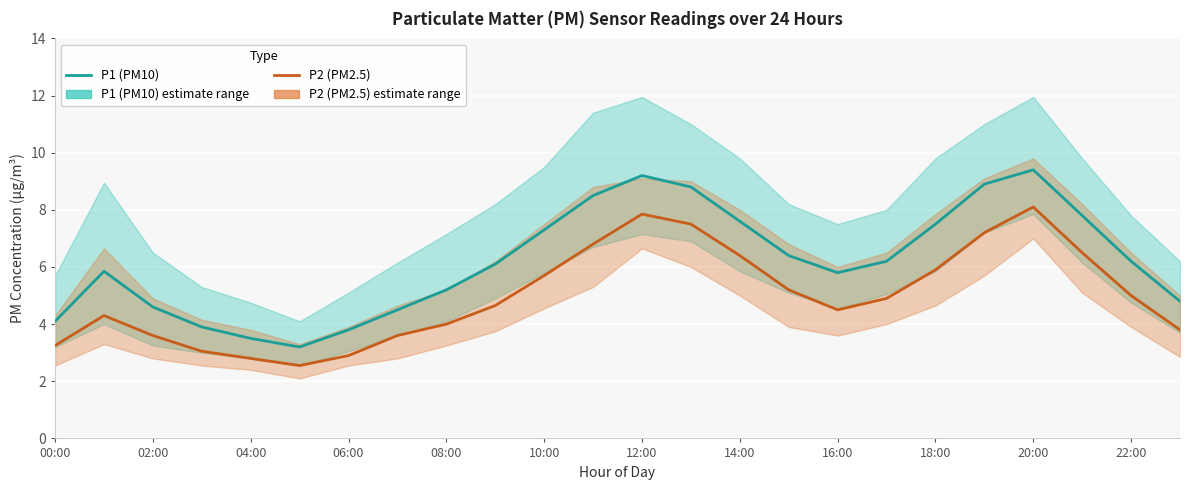

True or false: P1 (PM10) and P2 (PM2.5) intersect in this chart.

False